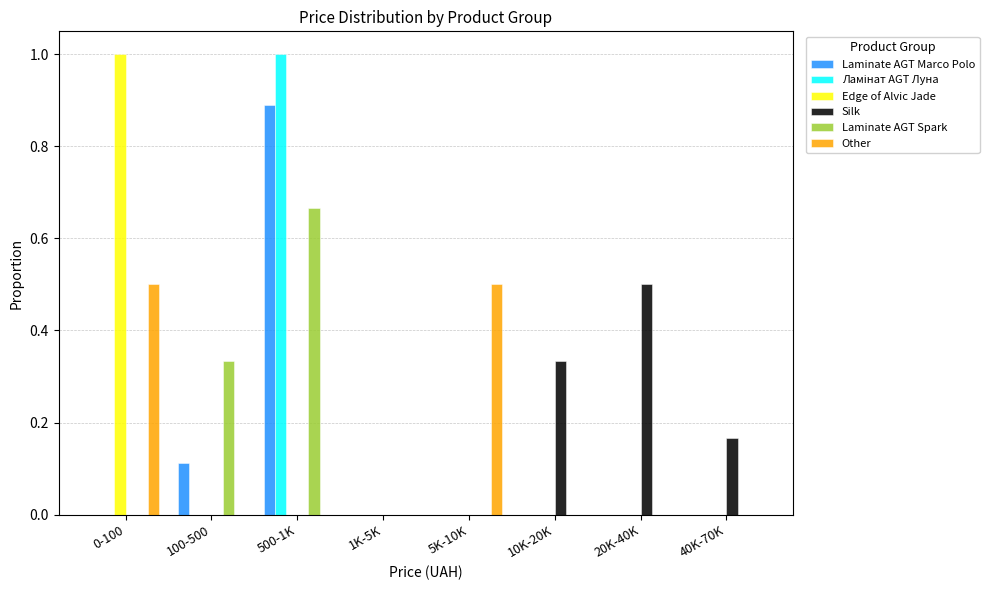

Is it true that Laminate AGT Marco Polo equals -0.6 at 10K-20K?

False